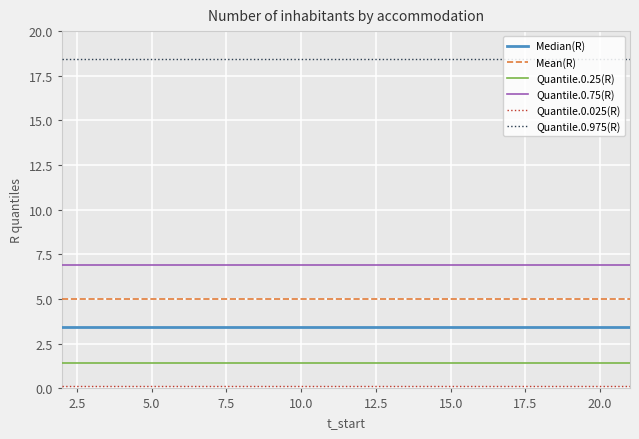

What is the sum of all Mean(R) values?

100.0